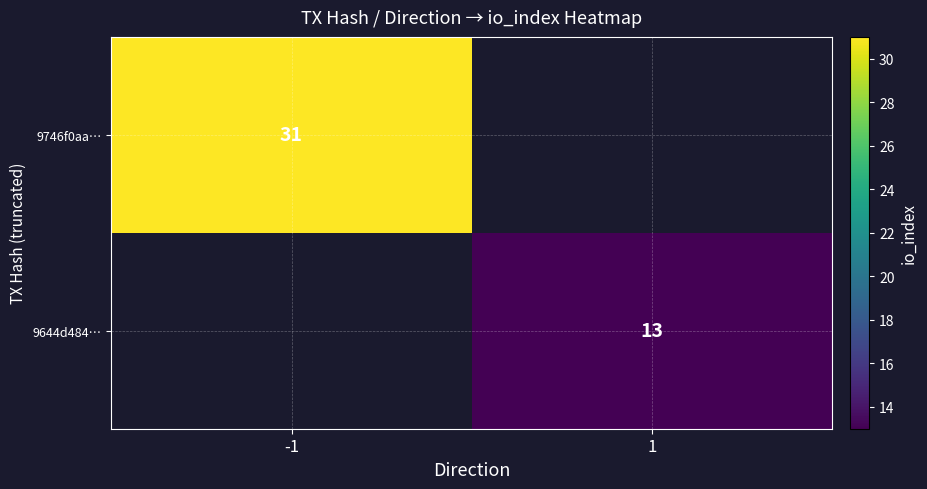

The 9644d484… series shows 18.6 at 1. True or false?

False